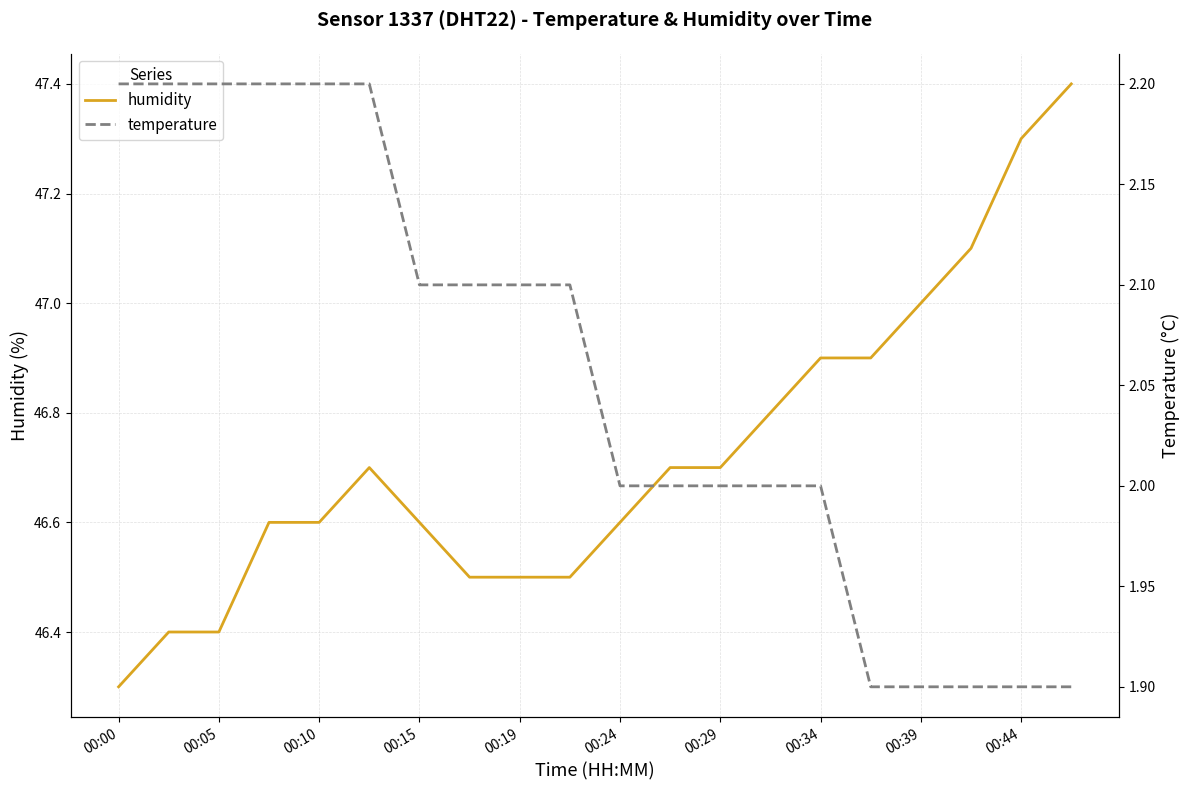

The value of humidity at 00:34 is 15.6. True or false?

False